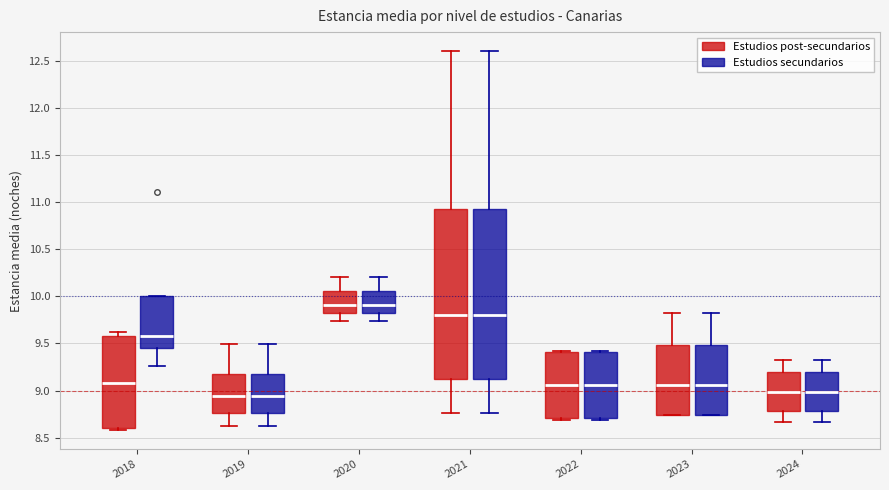

Where does the lower whisker of the box for 2019 (Estudios secundarios) end on the y-axis? The values are not printed on the chart, so give them approximately, as read against the axis.

8.65